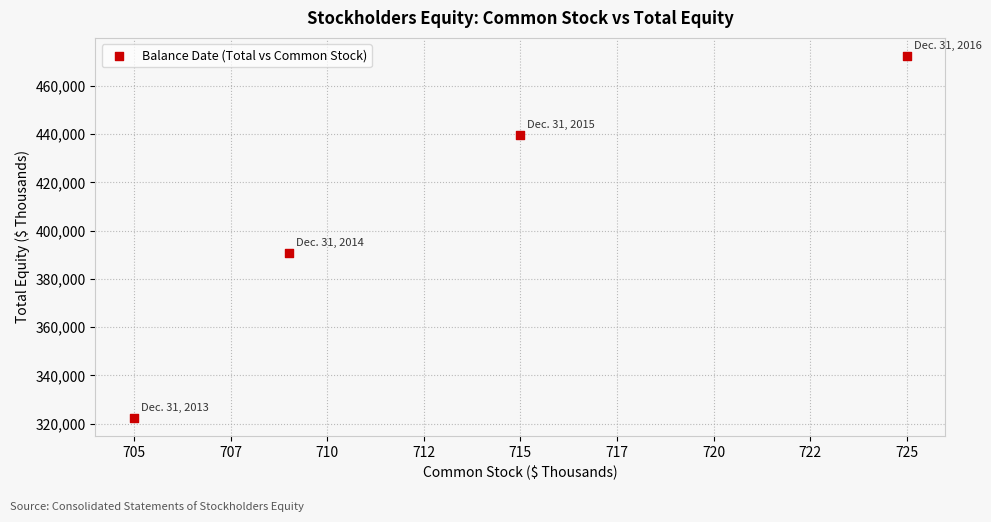

What is the range of X values (max minus min)?

20